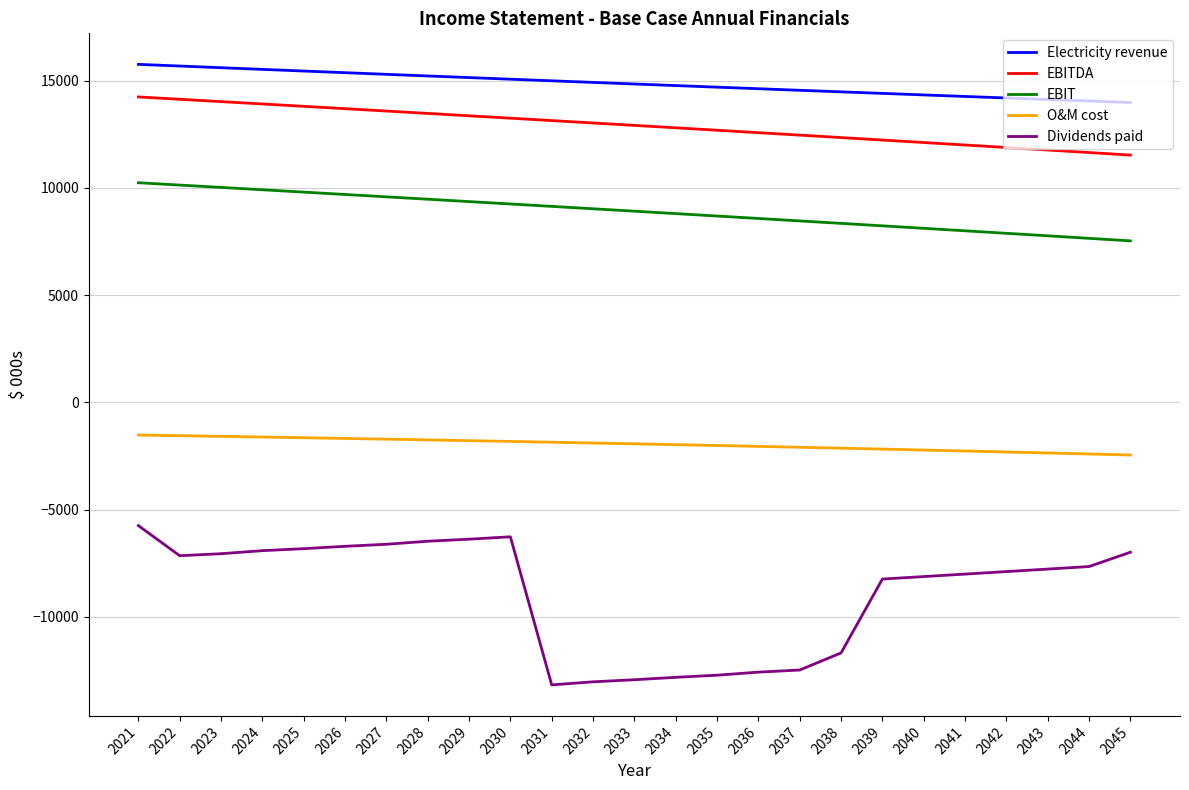

At 2021, list the series in order from smallest to largest.

Dividends paid, O&M cost, EBIT, EBITDA, Electricity revenue